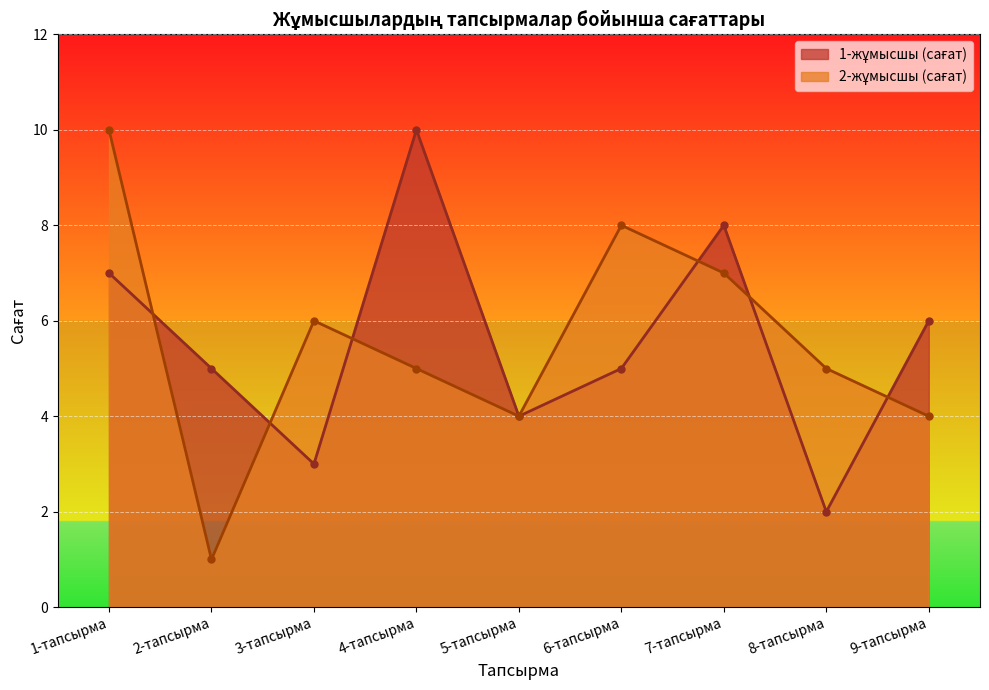

At which category does 2-жұмысшы (сағат) reach its first local peak?

3-тапсырма